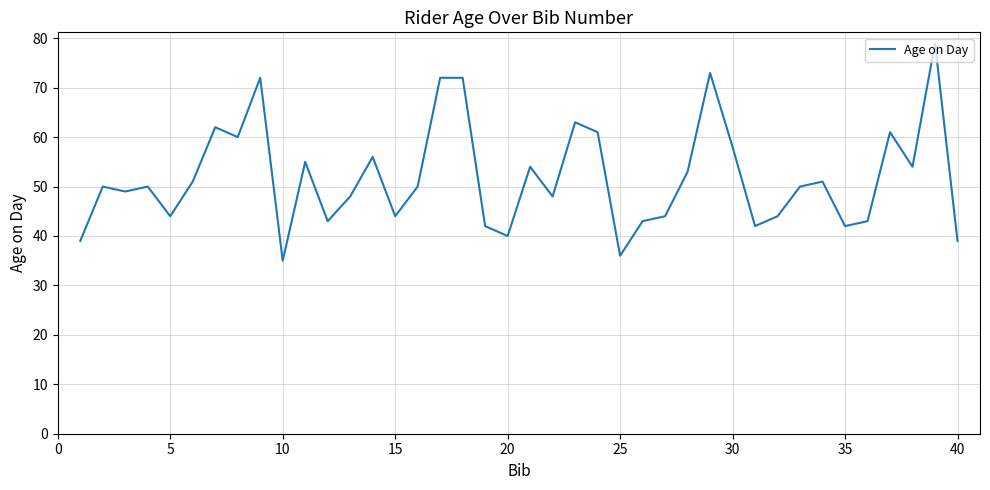

What is the smallest value displayed?

35